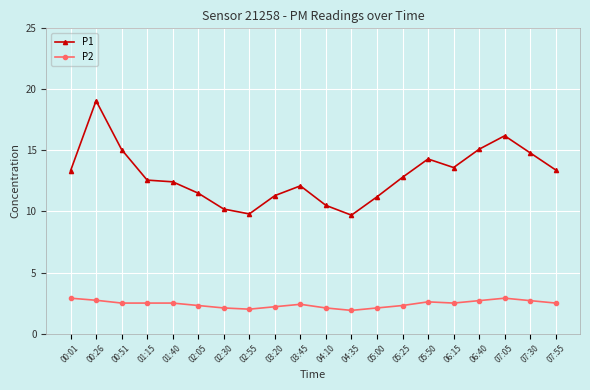

At which category does P1 reach its first local peak?

00:26